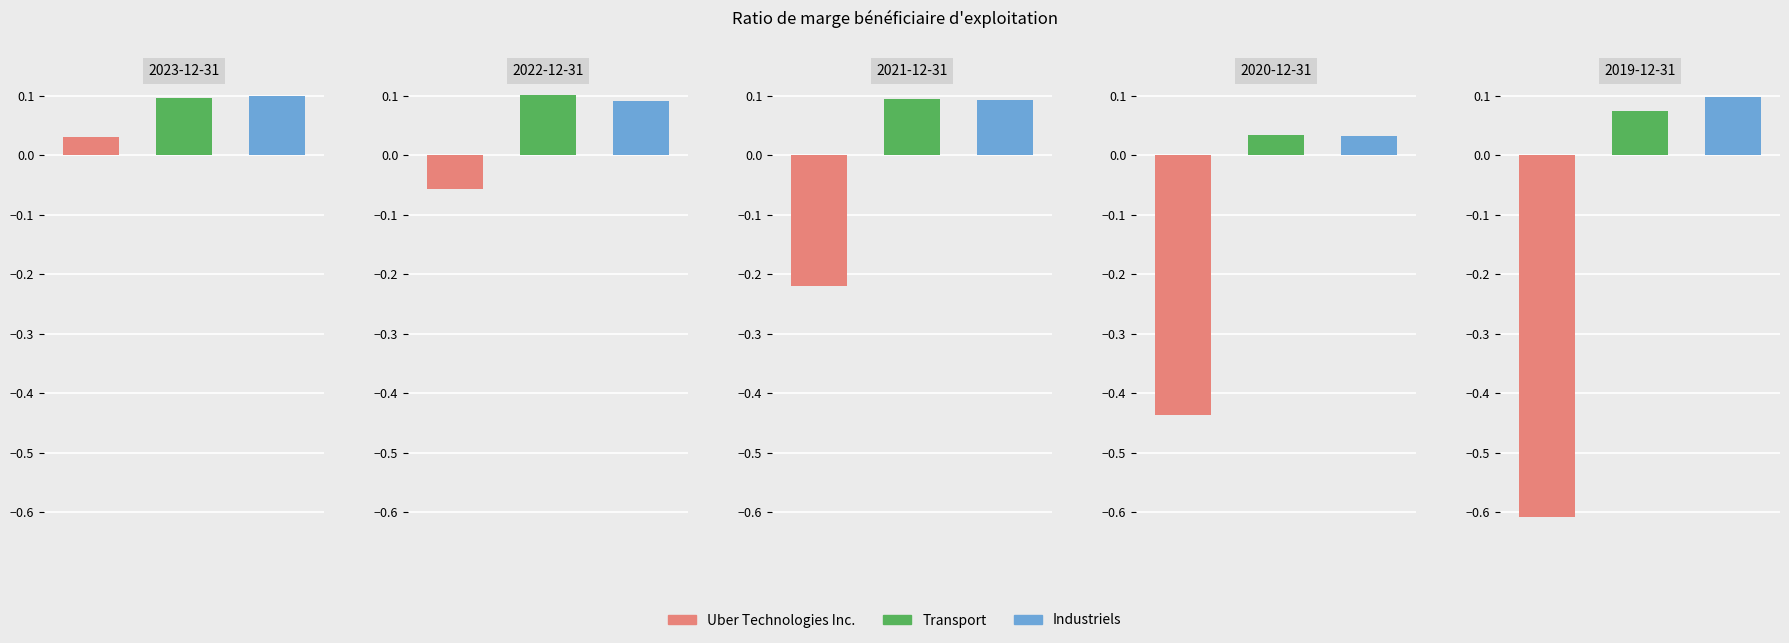

At which label is Uber Technologies Inc. closest to 0?

2023-12-31